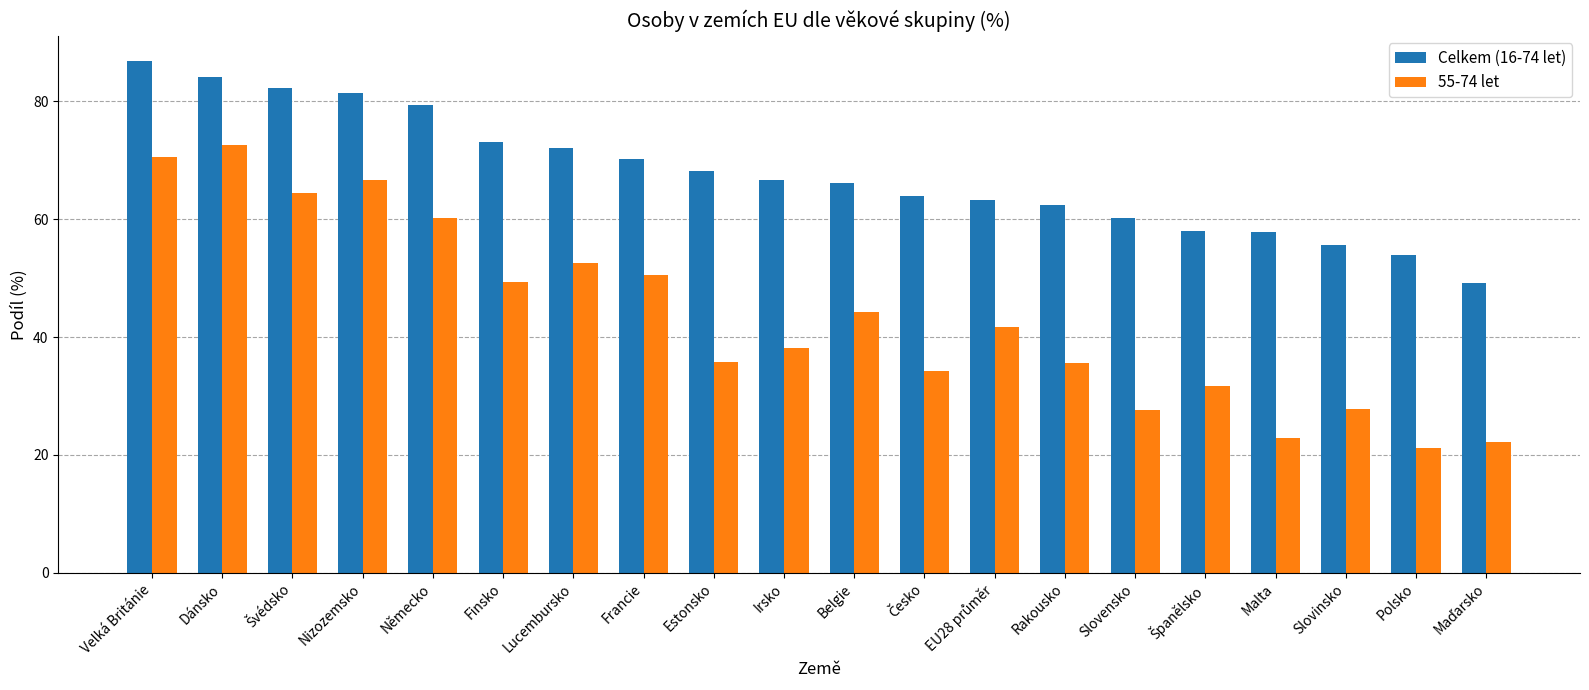

What is the difference between the maximum and minimum values in the 55-74 let series?

51.4